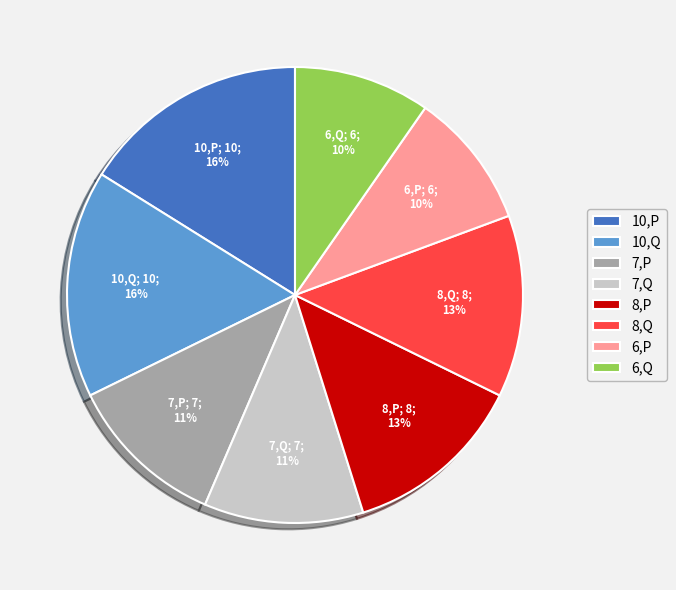

Which has a higher value, 8,P or 7,P?

8,P